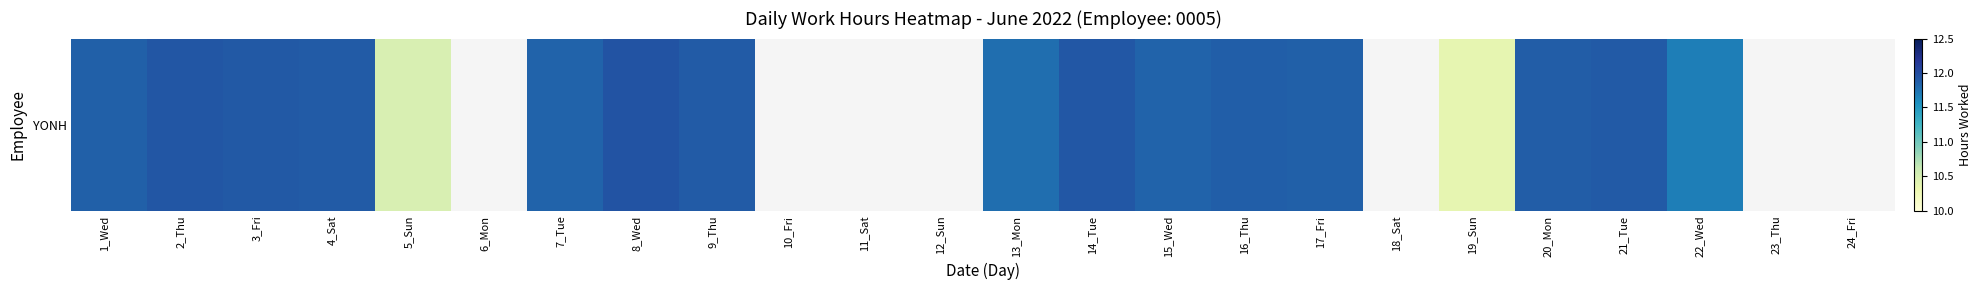

What is the greatest value displayed?

11.9